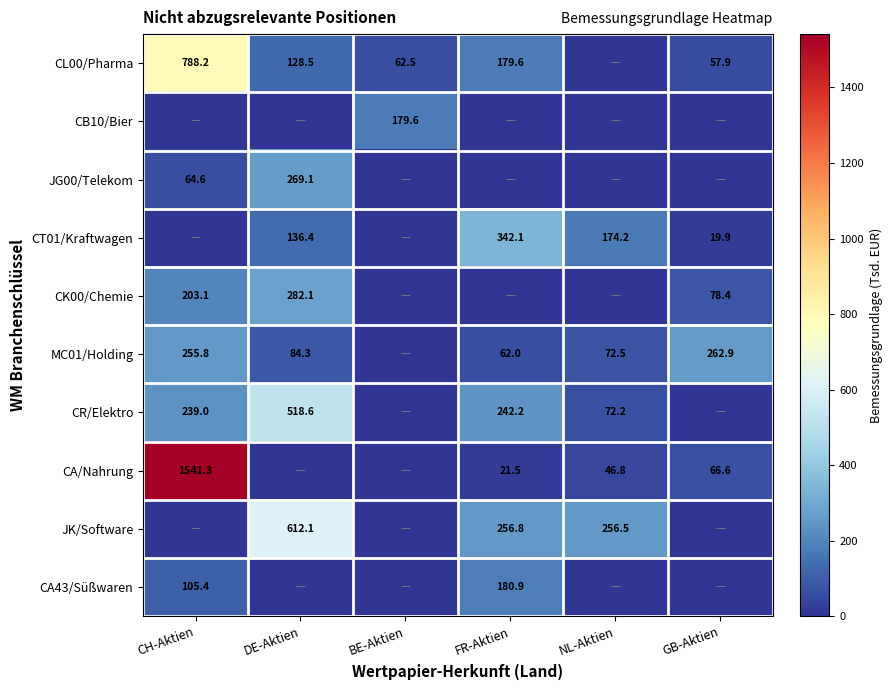

True or false: CR/Elektro has a value of 72.2 at NL-Aktien.

True